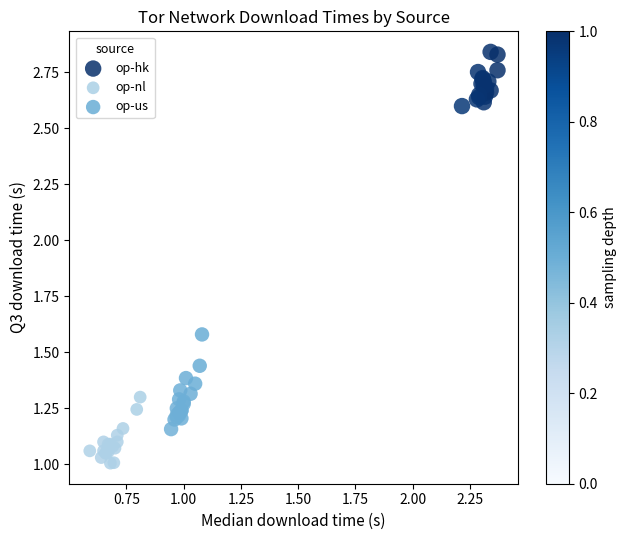

Which series reaches the minimum Y coordinate?

op-nl